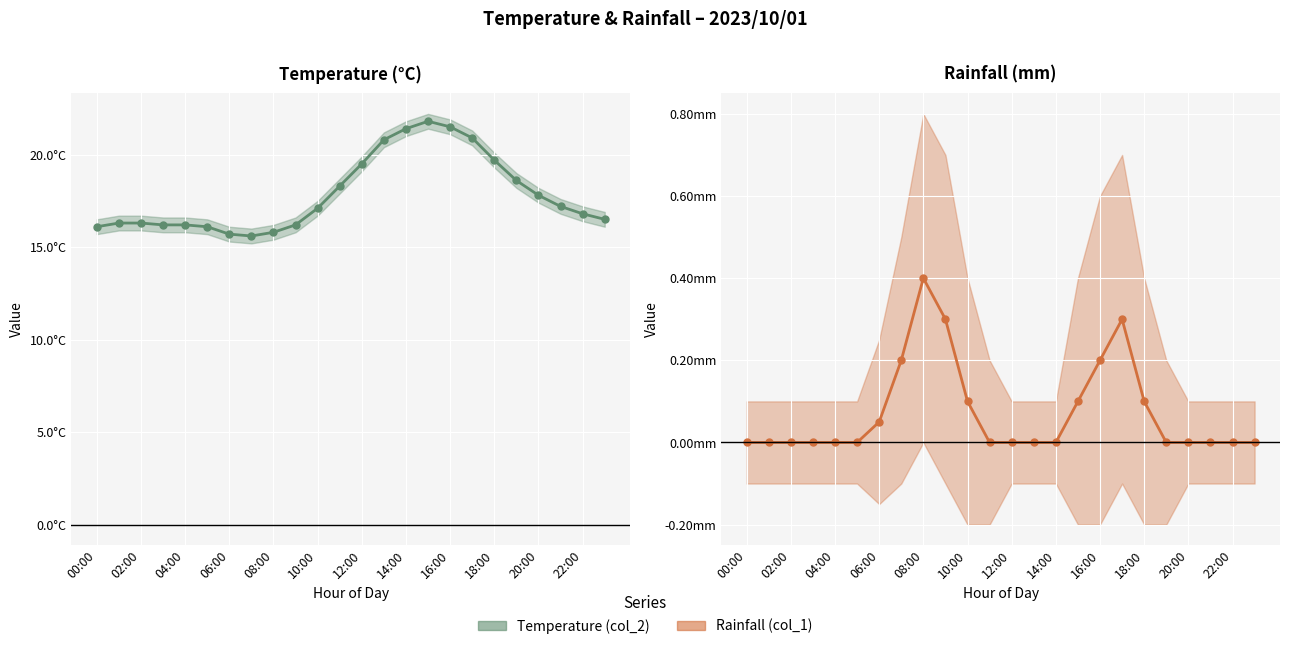

What are all the series names shown in the legend?

Temperature (col_2), Rainfall (col_1)